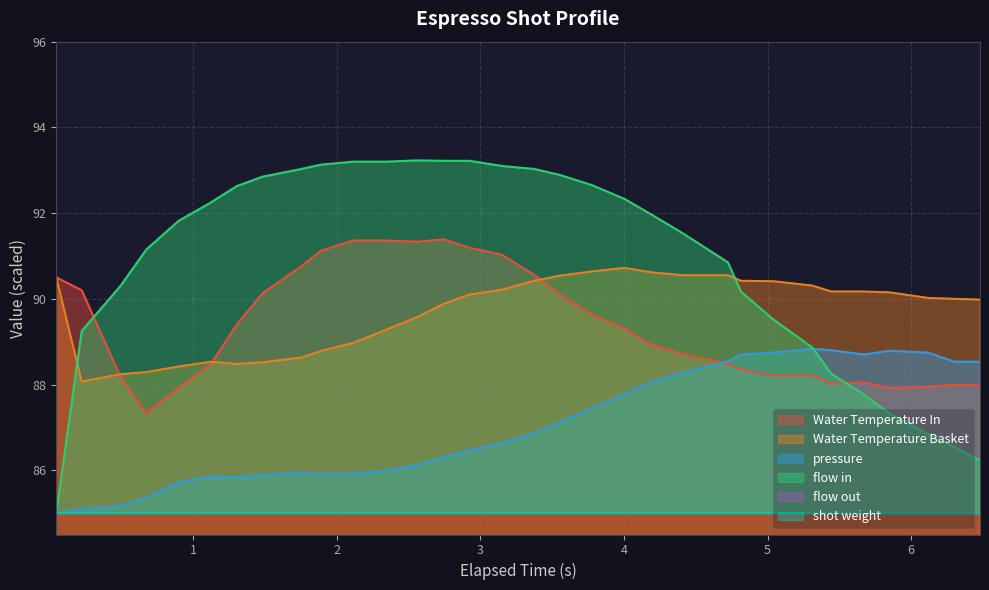

Which series ends up on top after the final intersection of Water Temperature Basket and flow in?

Water Temperature Basket